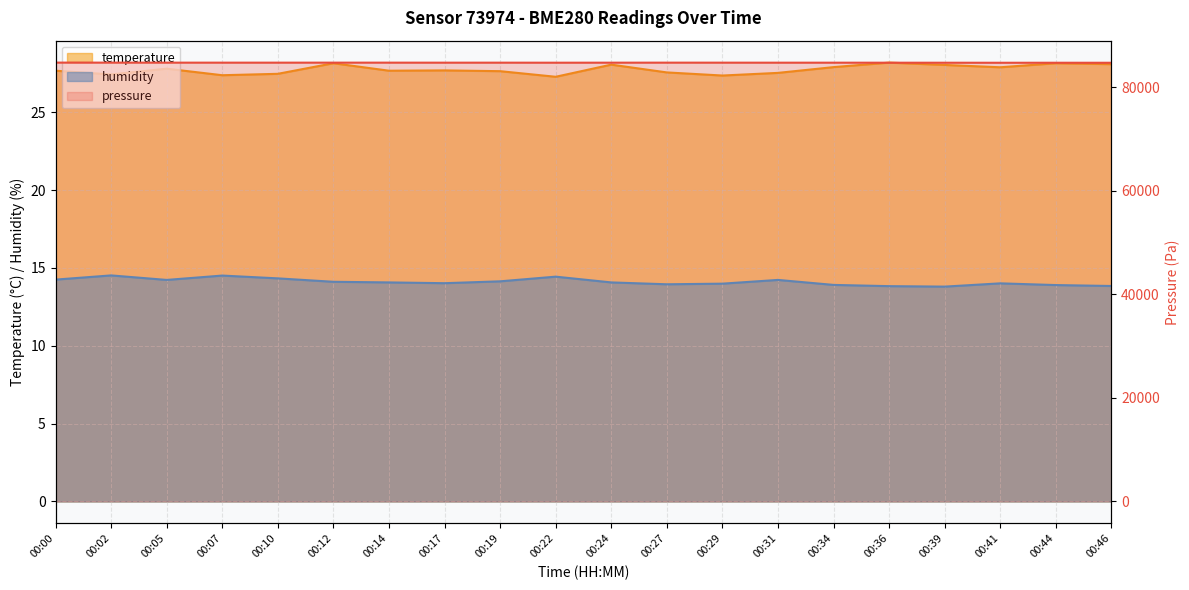

Where is pressure nearest to the value 84757?

00:31